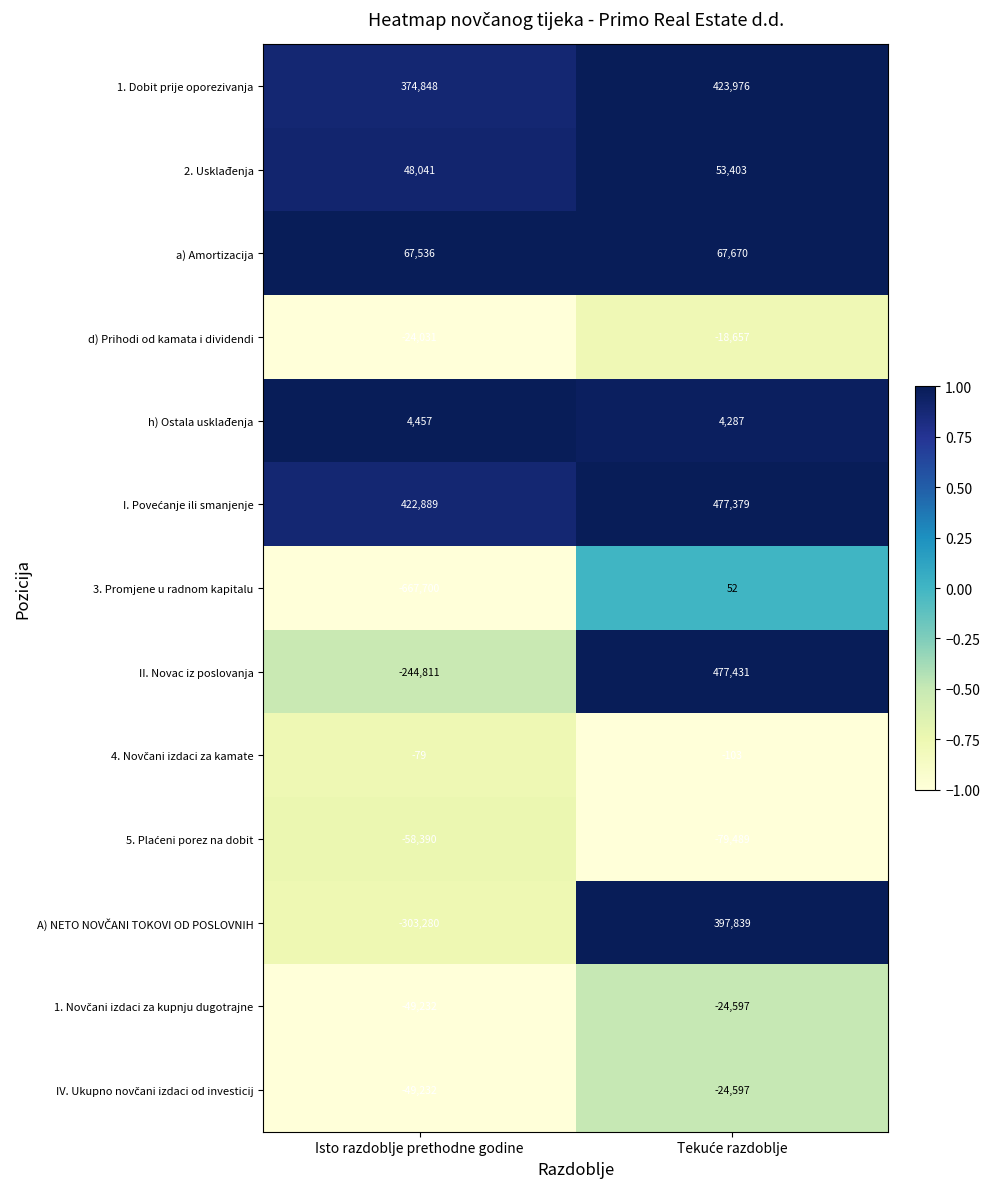

Which series has the largest range (max minus min)?

II. Novac iz poslovanja